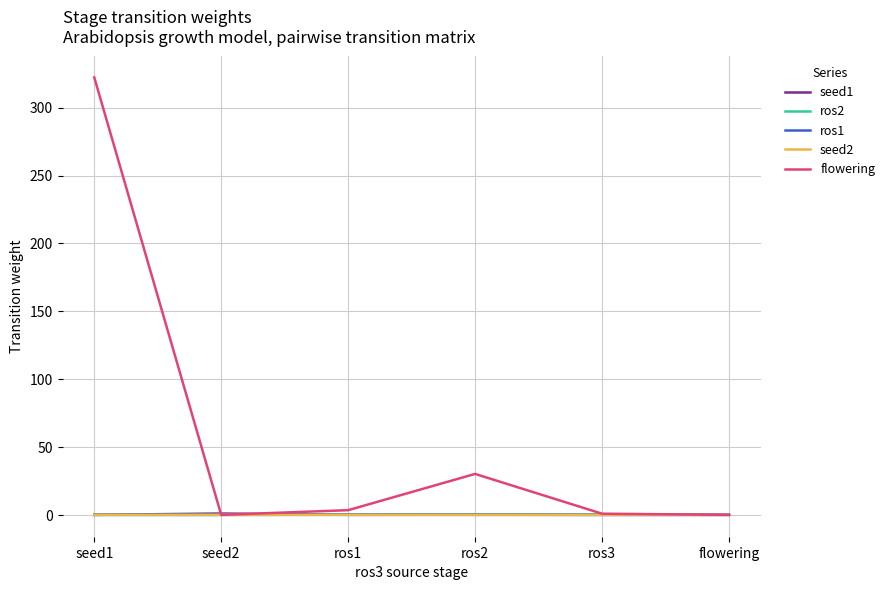

What is the difference between the highest and lowest values at seed2?

1.0